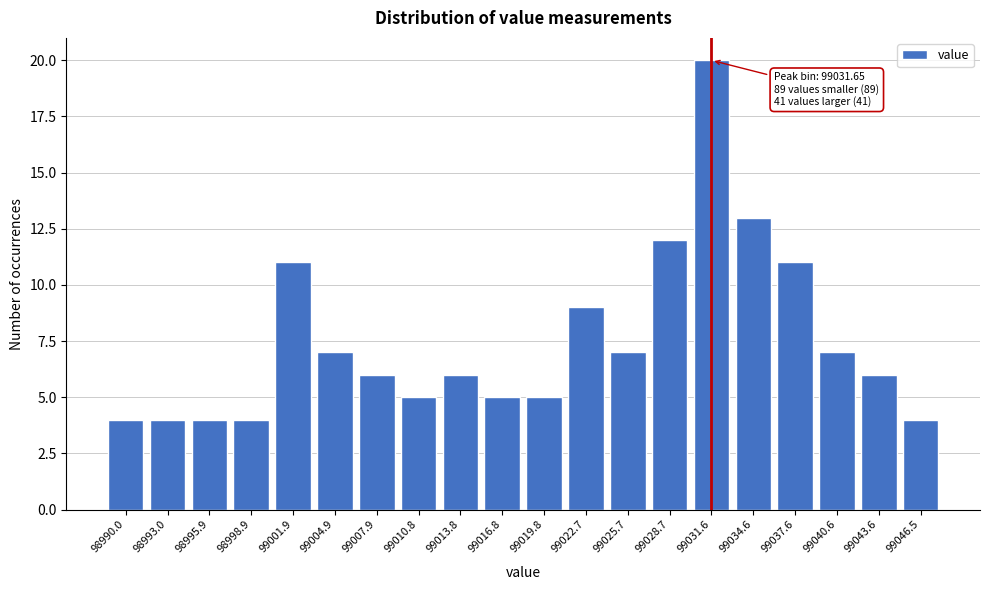

Reading left to right, list all the values displayed in this chart.

98990.0=4	98993.0=4	98995.9=4	98998.9=4	99001.9=11	99004.9=7	99007.9=6	99010.8=5	99013.8=6	99016.8=5	99019.8=5	99022.7=9	99025.7=7	99028.7=12	99031.6=20	99034.6=13	99037.6=11	99040.6=7	99043.6=6	99046.5=4